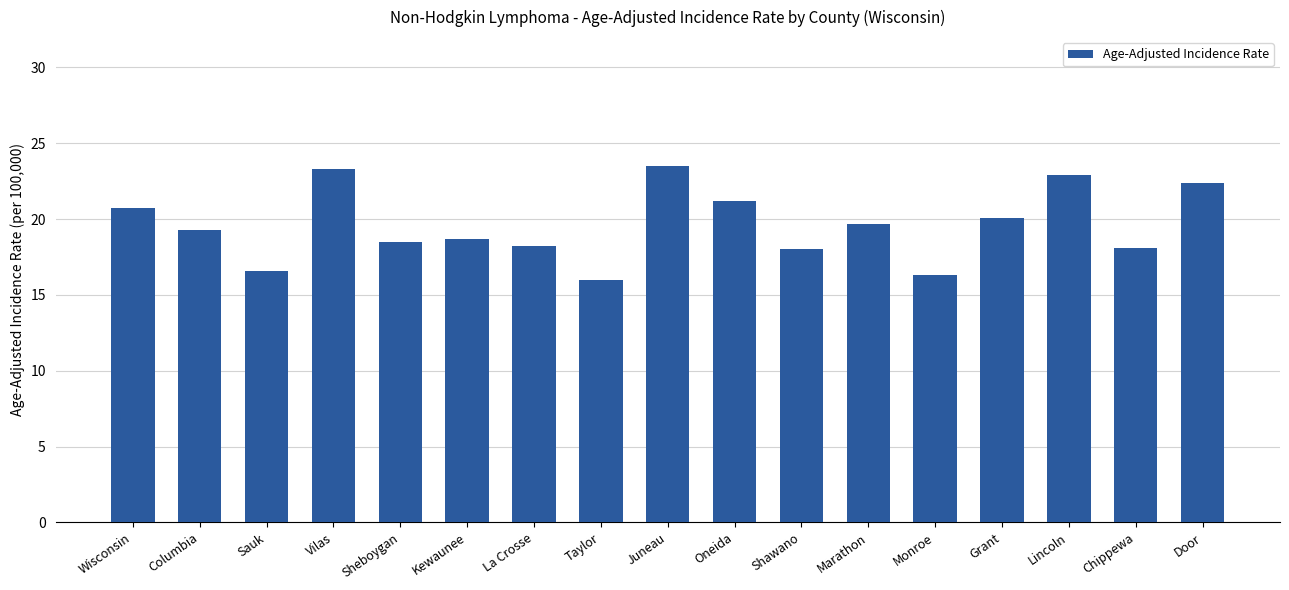

Are the bars grouped side by side (vs. stacked)?

No